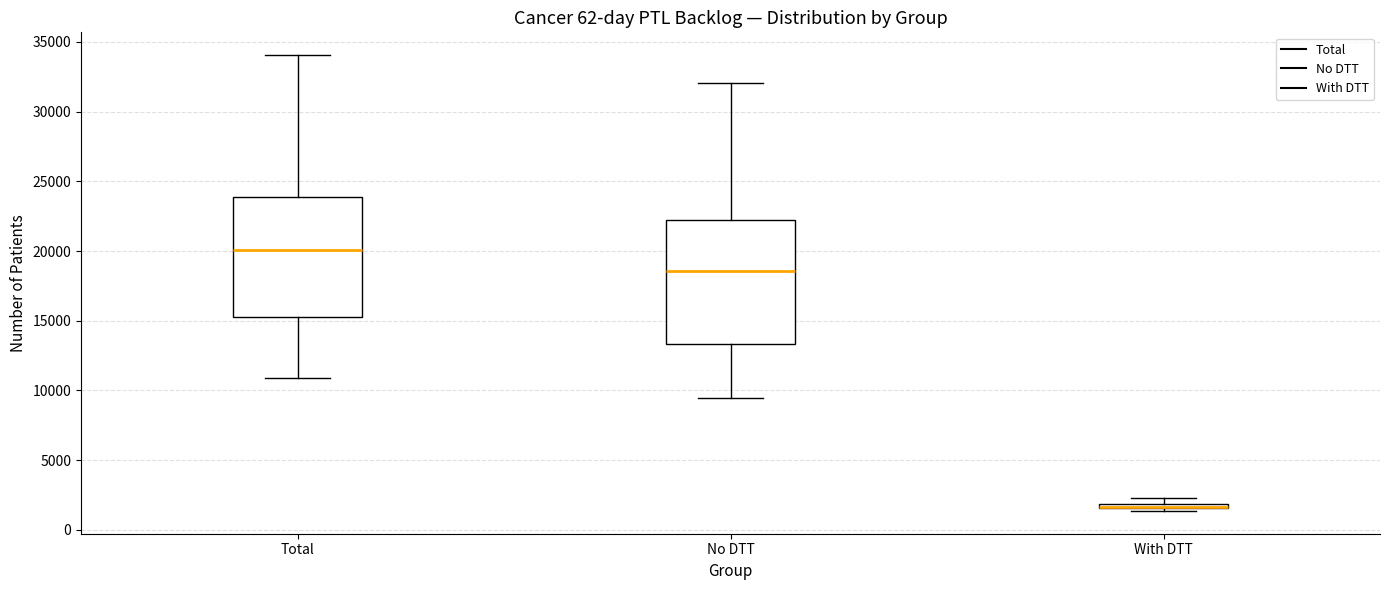

Where does the upper whisker of the box for Total end on the y-axis? The values are not printed on the chart, so give them approximately, as read against the axis.

34000